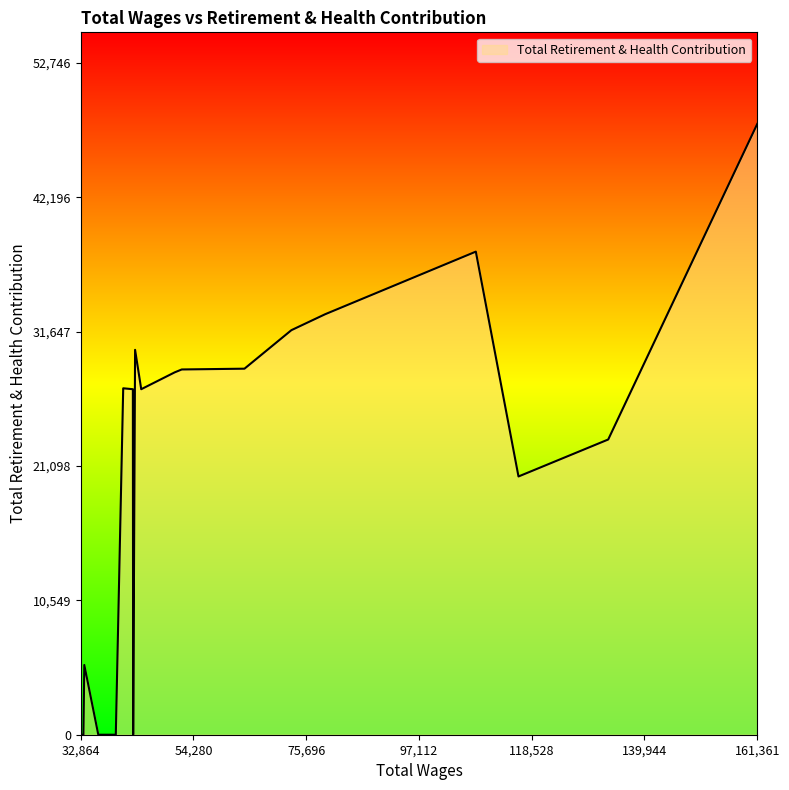

What is the difference between the maximum and minimum values?

47951